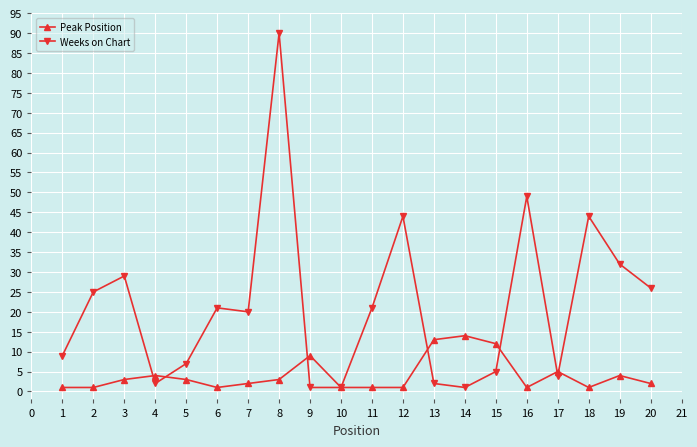

Which series has the widest spread of values?

Weeks on Chart